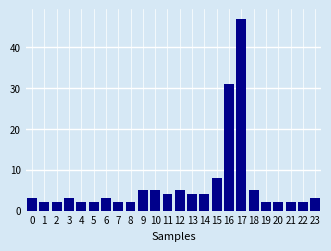

Reading left to right, transcribe all the data shown in this chart.

0=3	1=2	2=2	3=3	4=2	5=2	6=3	7=2	8=2	9=5	10=5	11=4	12=5	13=4	14=4	15=8	16=31	17=47	18=5	19=2	20=2	21=2	22=2	23=3